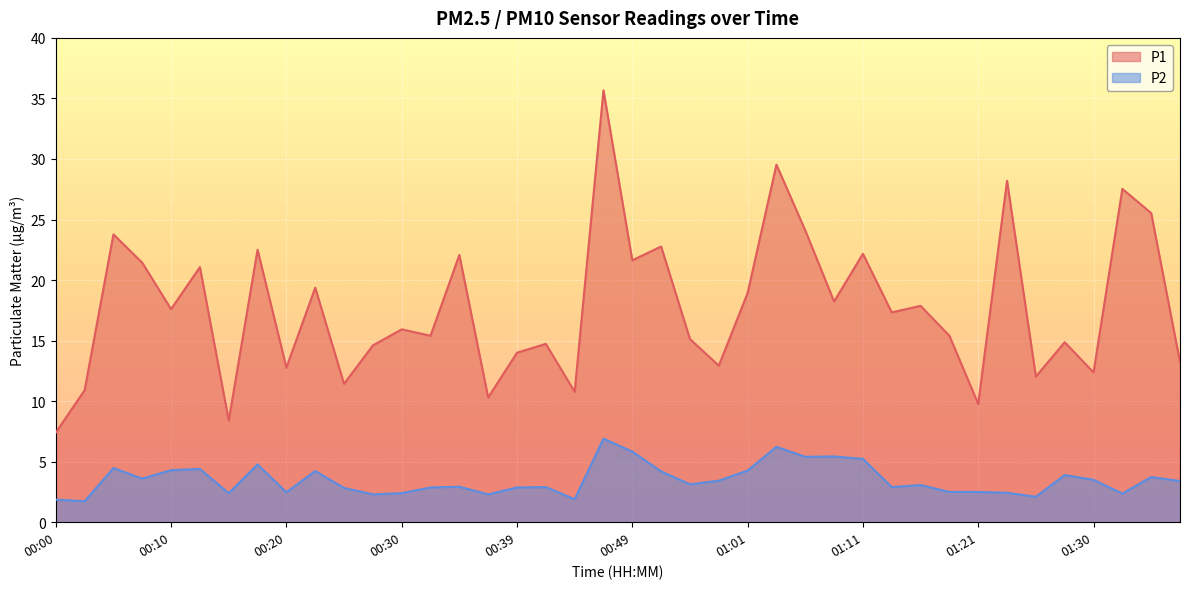

How many distinct data groups are displayed?

2